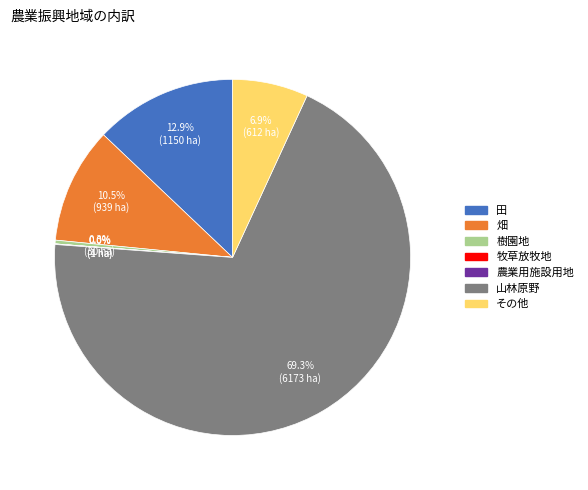

Is the sum of 樹園地 and 畑 greater than half?

No